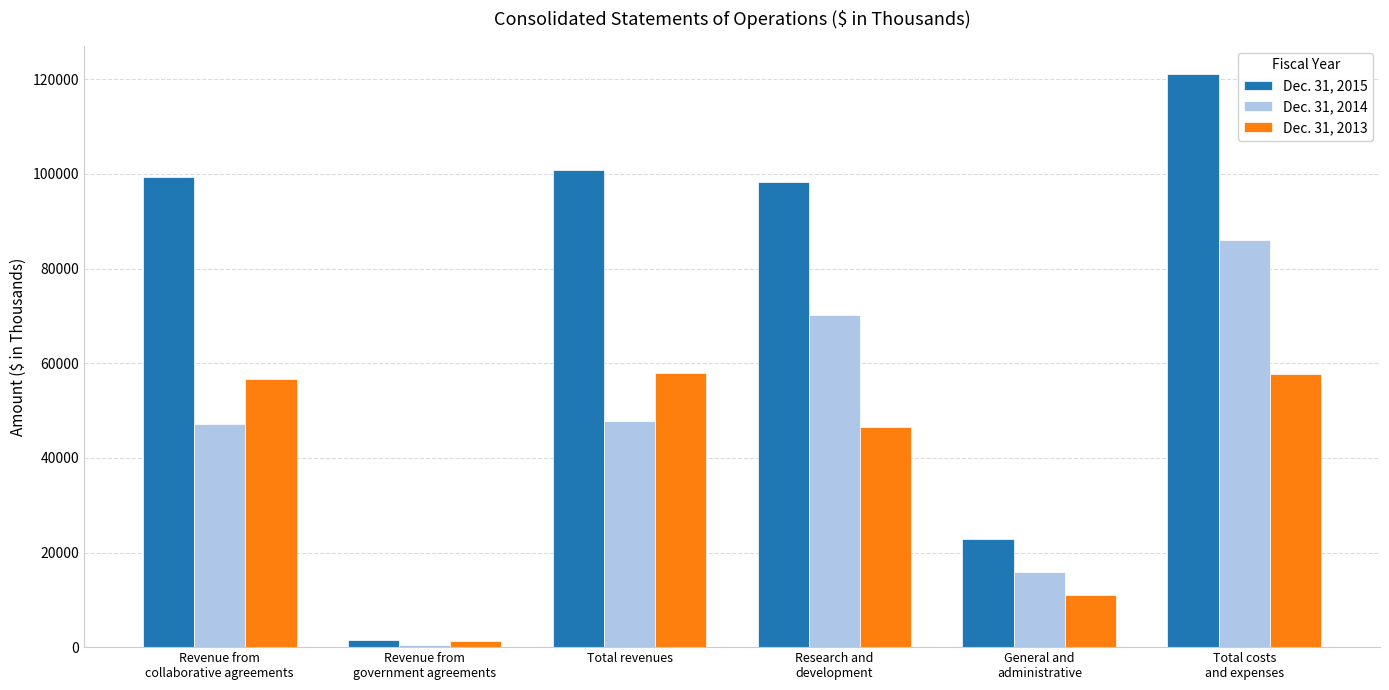

Which series has the largest range (max minus min)?

Dec. 31, 2015